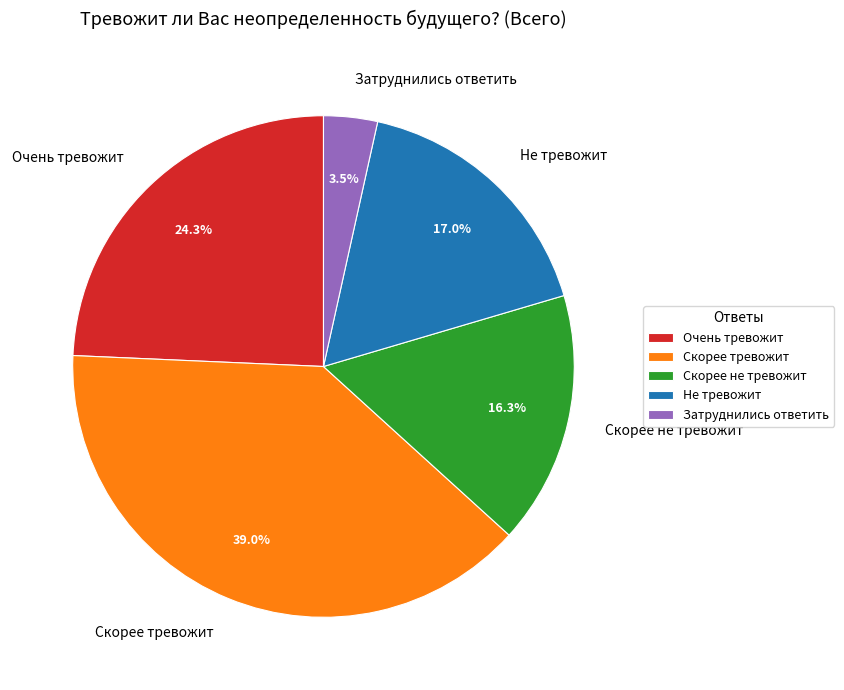

To the nearest percent, what is the difference between the Скорее тревожит and Затруднились ответить slice percentages?

35%